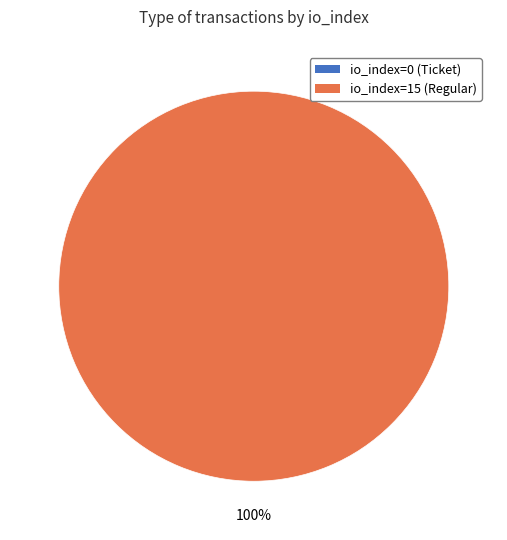

What is the smallest slice in the pie chart?

io_index=0 (Ticket)